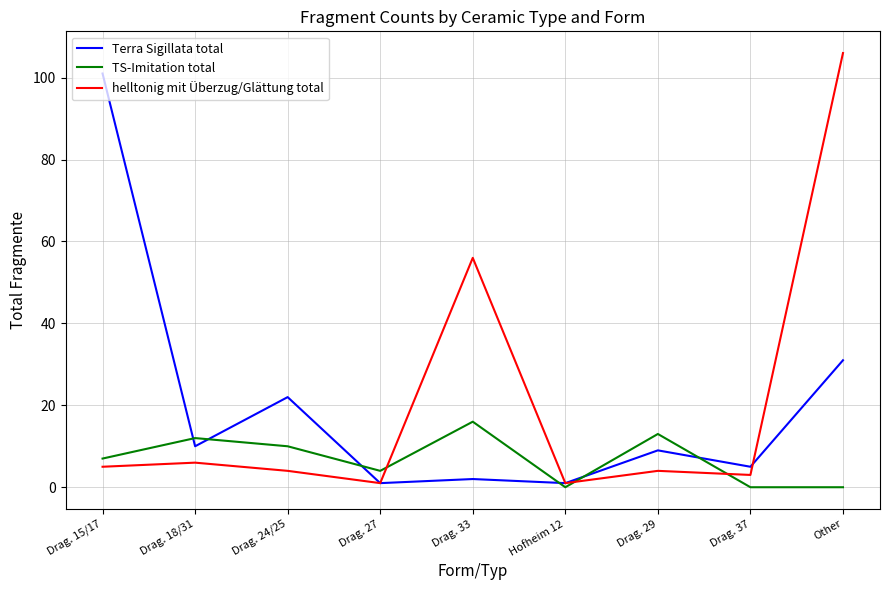

Rank the series by their maximum value, from lowest to highest.

TS-Imitation total, Terra Sigillata total, helltonig mit Überzug/Glättung total